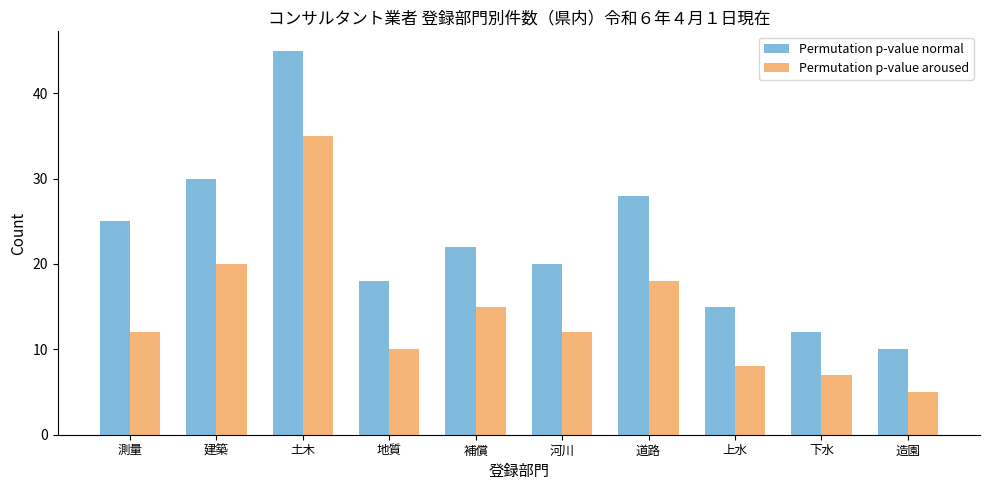

What is the difference between the highest and lowest values at 土木?

10